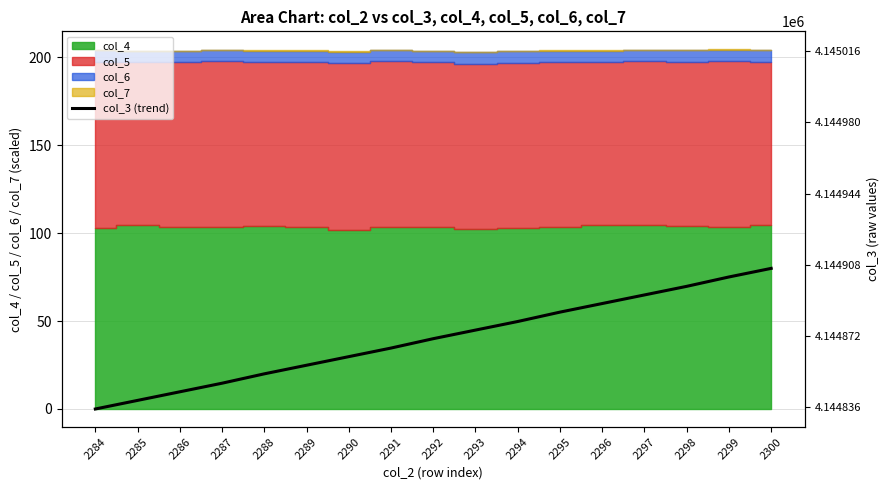

Where does the data first go above 40?

2293